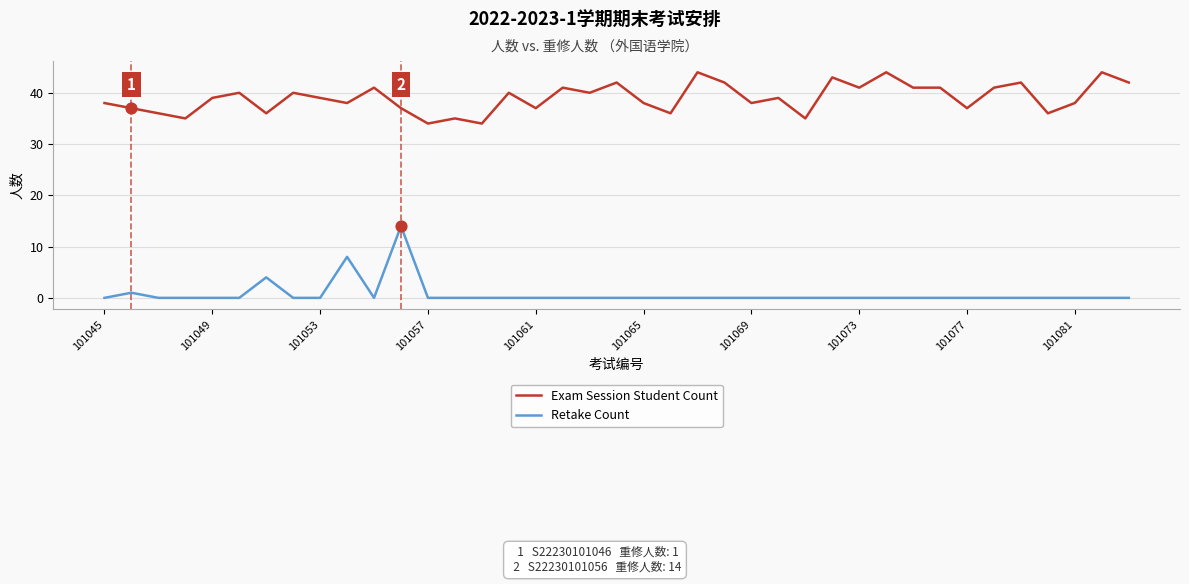

Which series has the largest total across all categories?

Exam Session Student Count